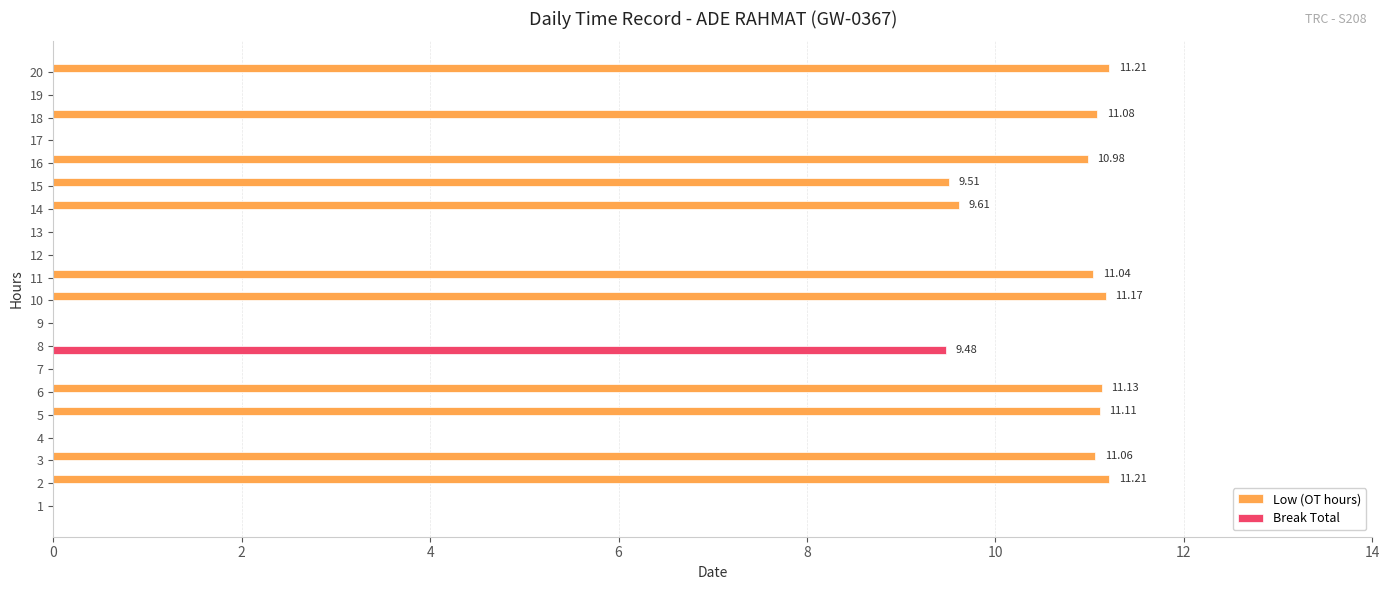

Between 9 and 18, which series saw the biggest shift?

Low (OT hours)